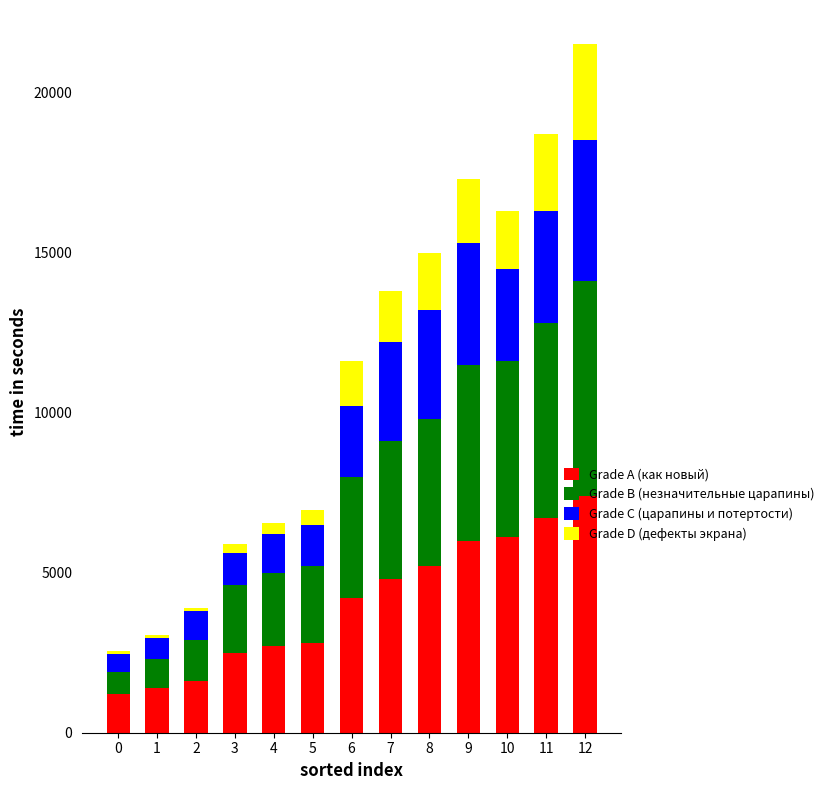

How many categories are shown in the chart?

13